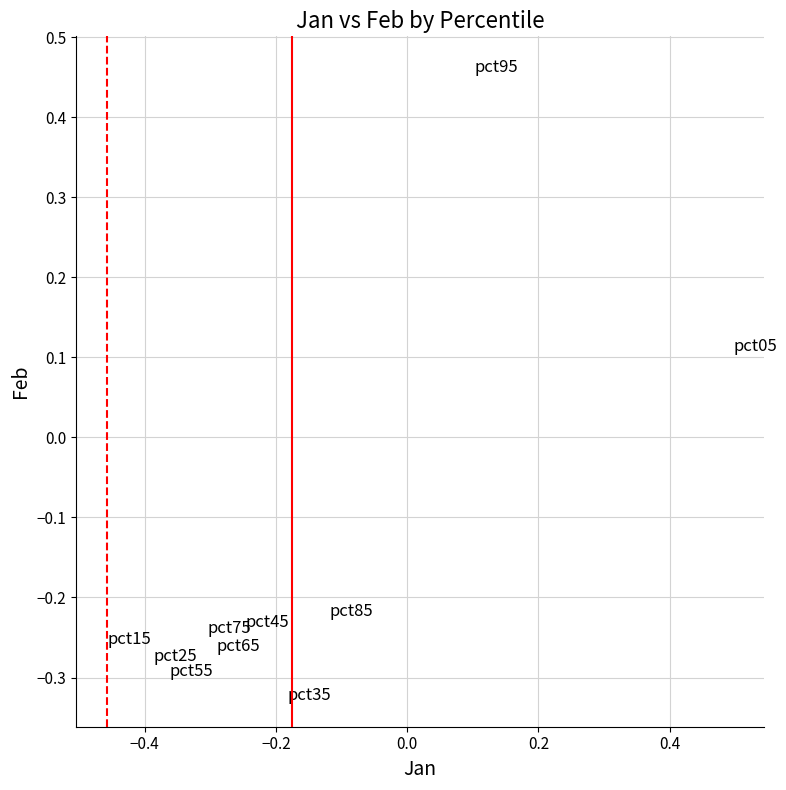

What is the range of X values (max minus min)?

1.0